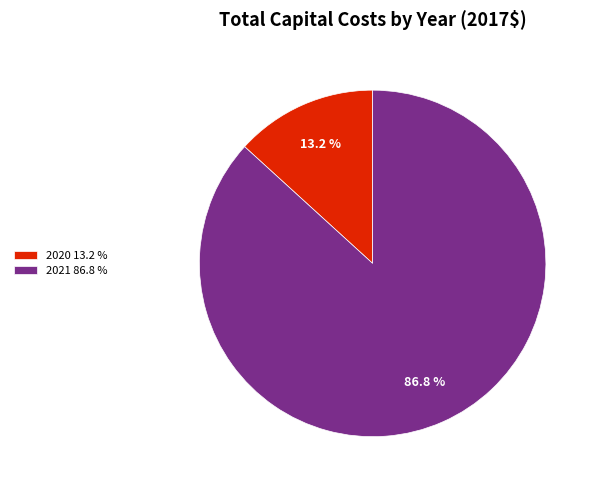

Which slice is the largest?

2021